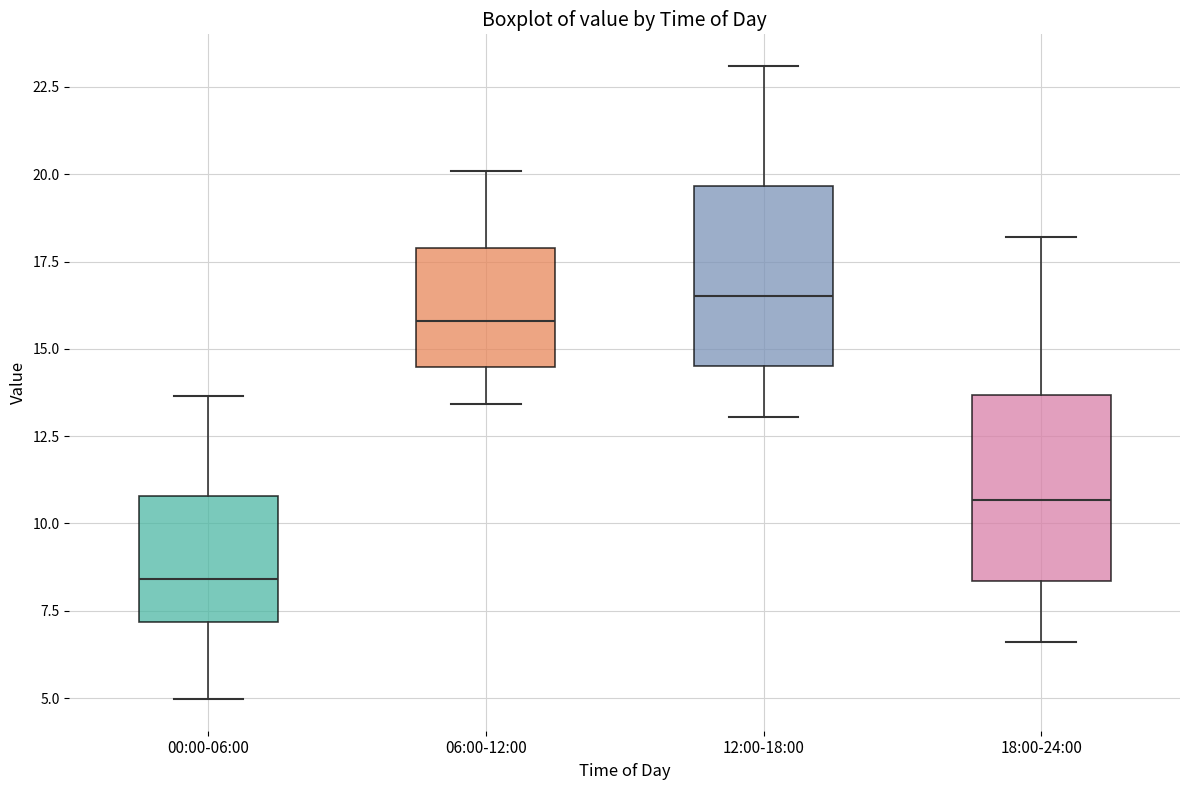

Which box has the highest median line?

12:00-18:00